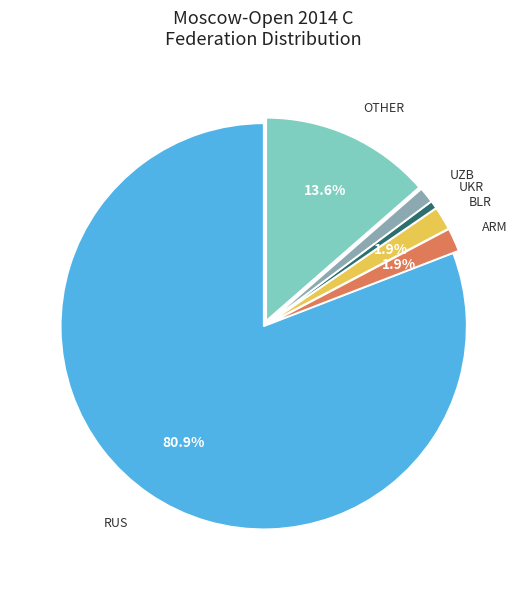

Does any single category account for the majority?

Yes